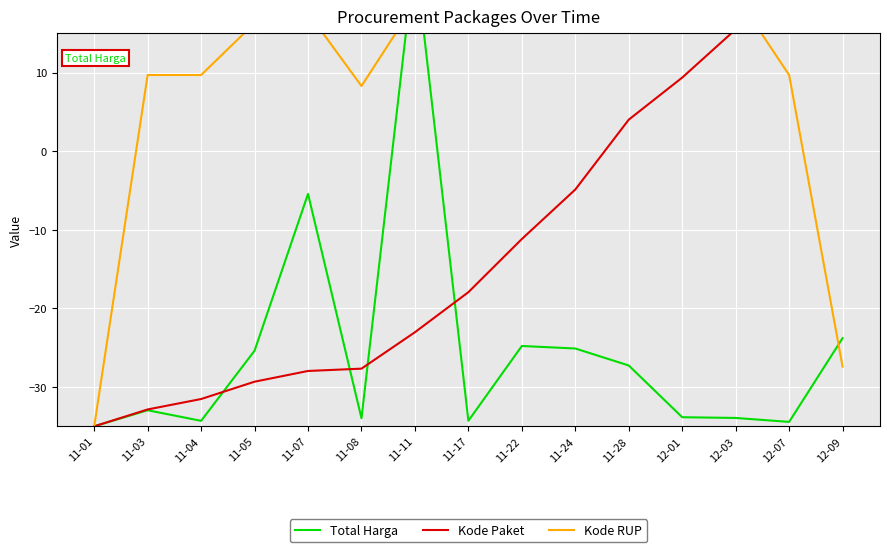

How many values in Kode Paket are above zero?

5